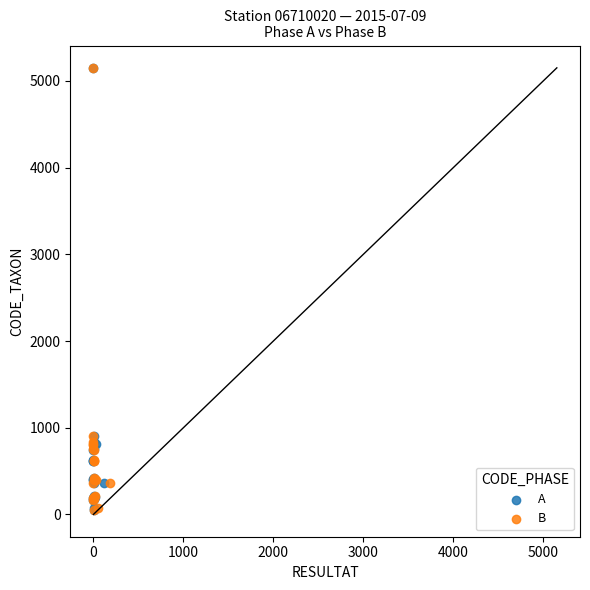

What are all the series names shown in the legend?

A, B